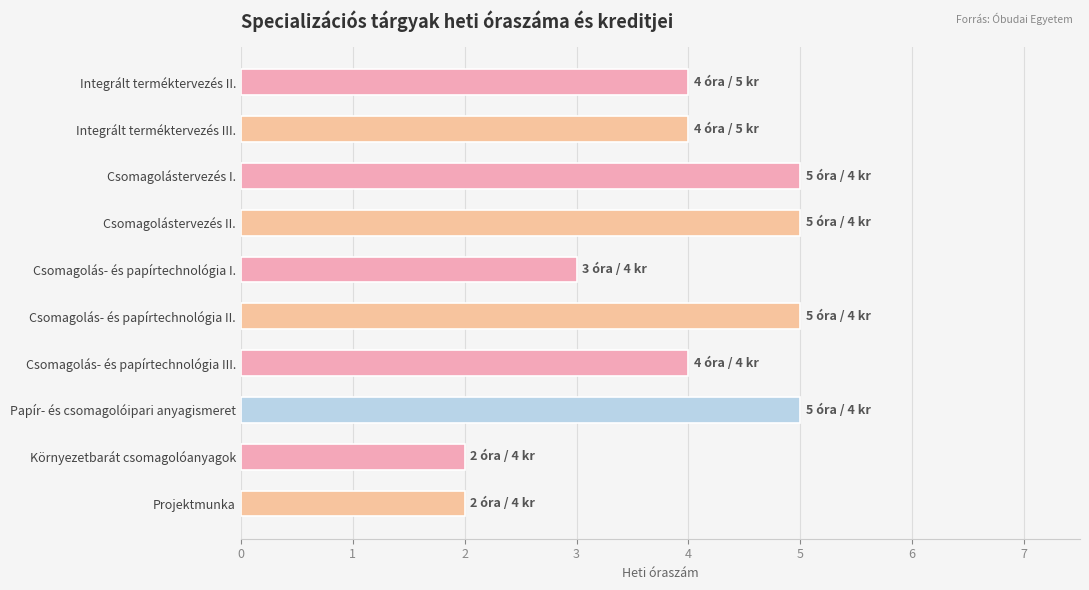

What is the ratio of the value at Csomagolástervezés II. to the value at Csomagolástervezés I.?

1.0